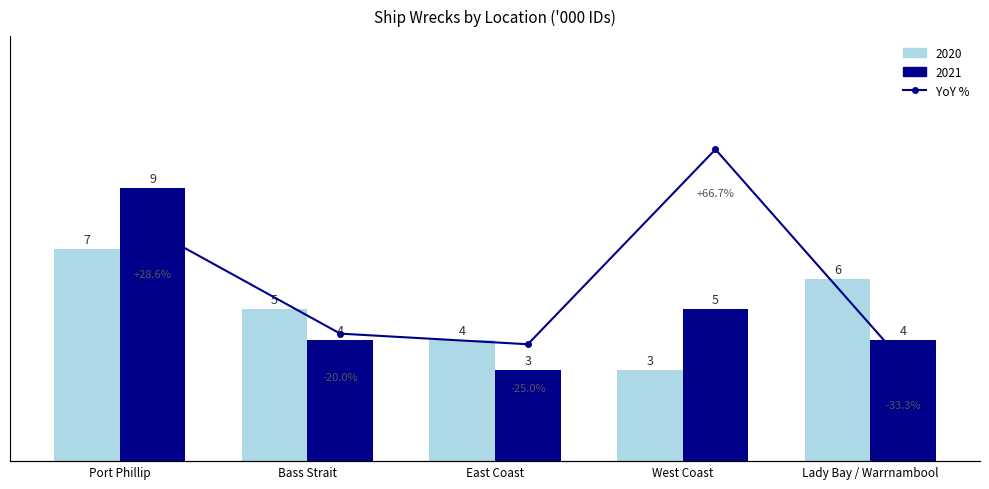

At which category does the chart reach its minimum across all series?

Lady Bay / Warrnambool